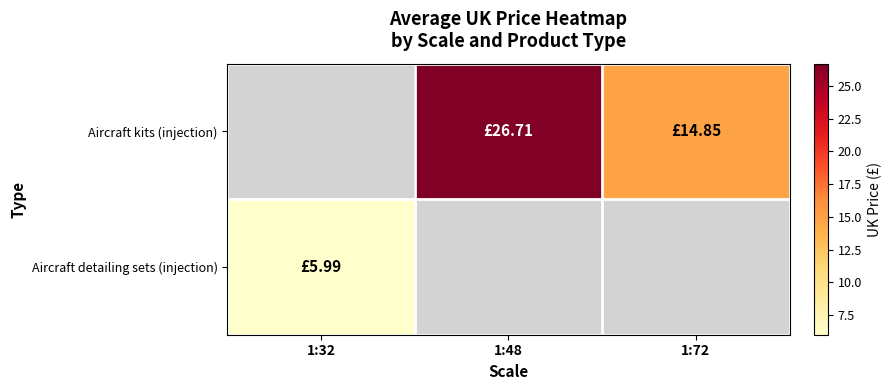

What is the maximum value for Aircraft detailing sets (injection)?

6.0